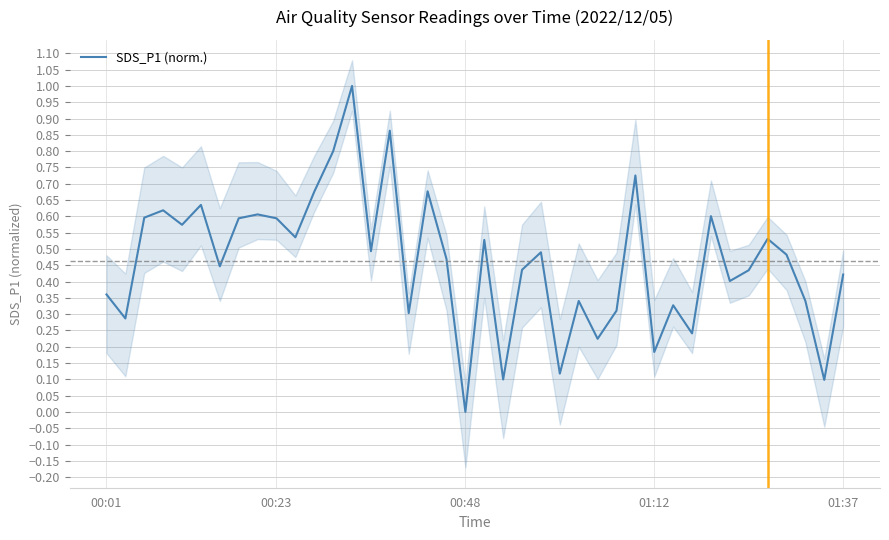

Where is the data nearest to the value 0?

00:48